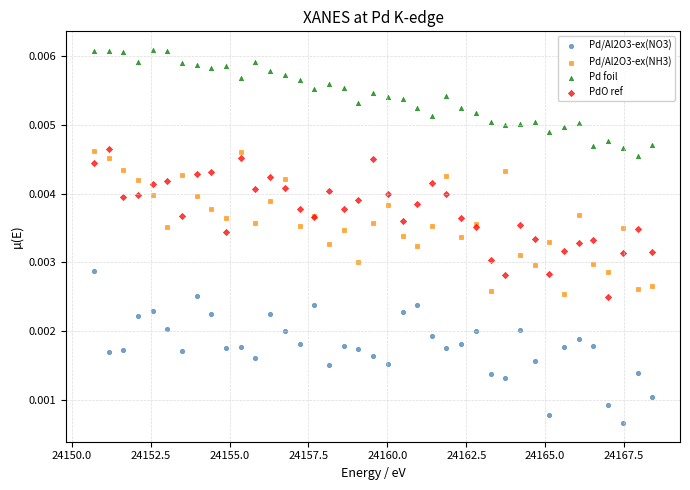

Which series has the largest Y range (max minus min)?

Pd/Al2O3-ex(NO3)